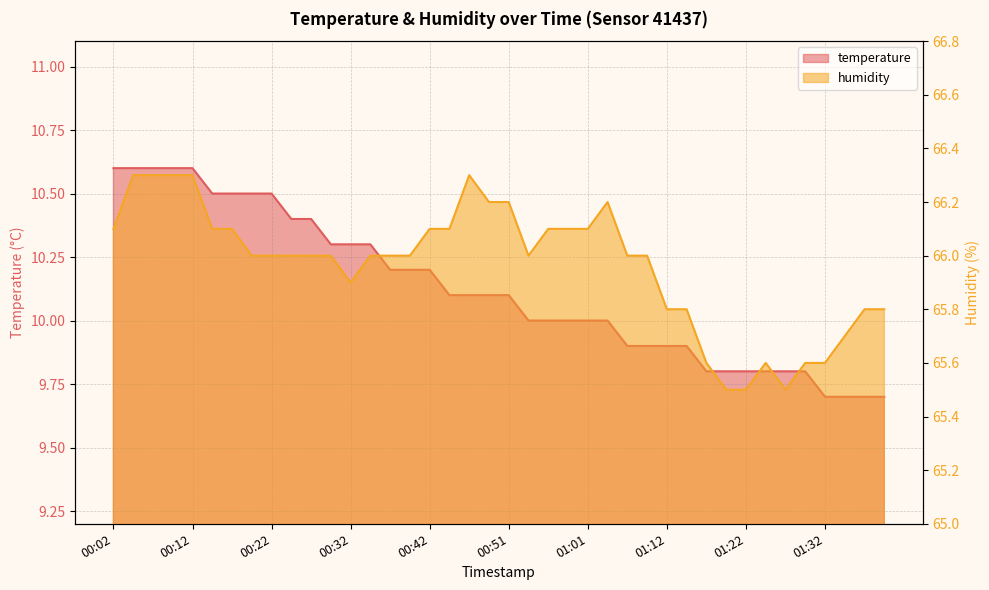

Between 01:17 and 01:07, which is larger?

01:07